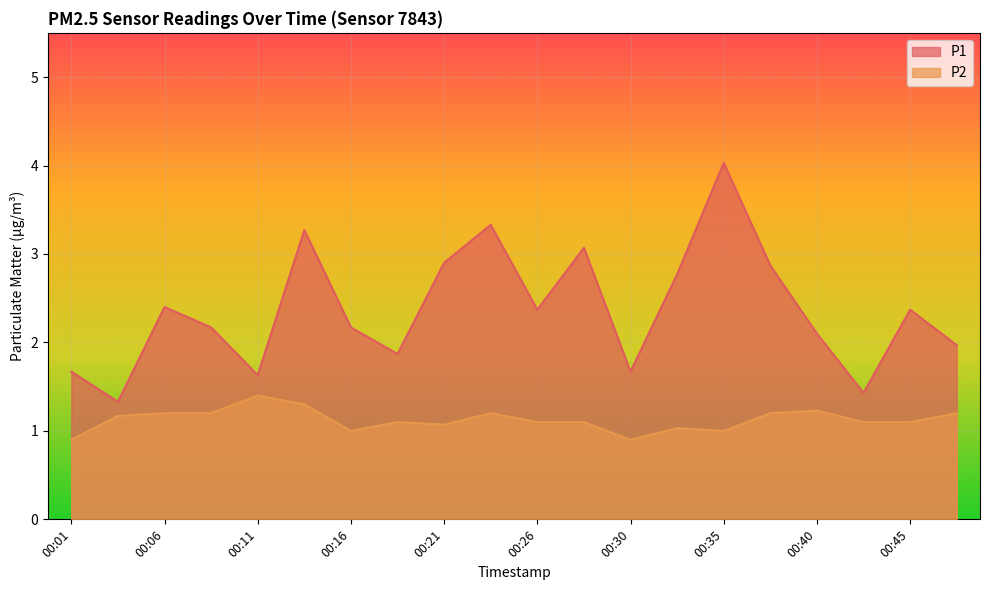

Does the chart display data point markers on the line(s)?

No